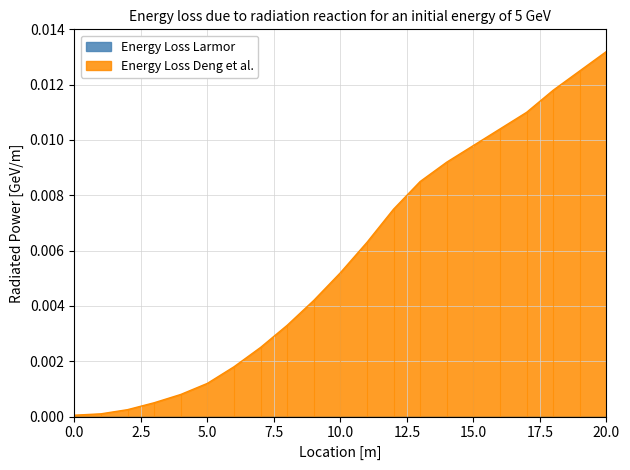

Rank the categories by value from highest to lowest.

20, 19, 18, 17, 16, 15, 14, 13, 12, 11, 10, 9, 8, 7, 6, 5, 4, 3, 2, 1, 0